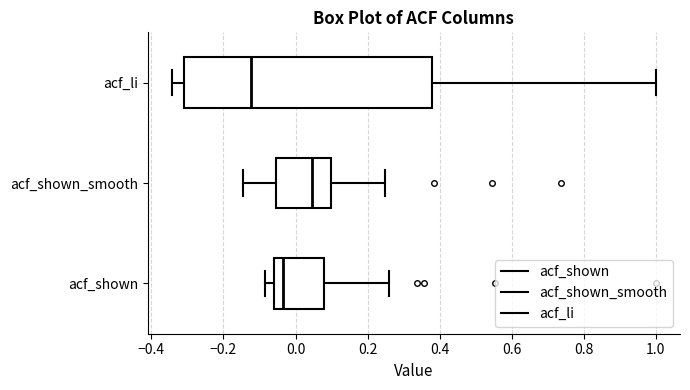

Which box has the furthest to the left median line?

acf_li